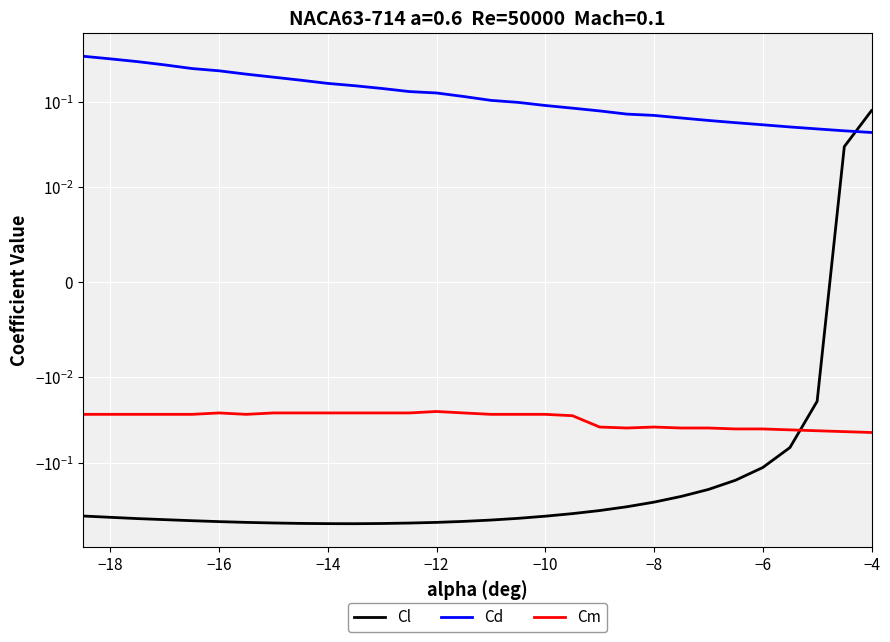

At −8, list the series in order from largest to smallest.

Cd, Cm, Cl